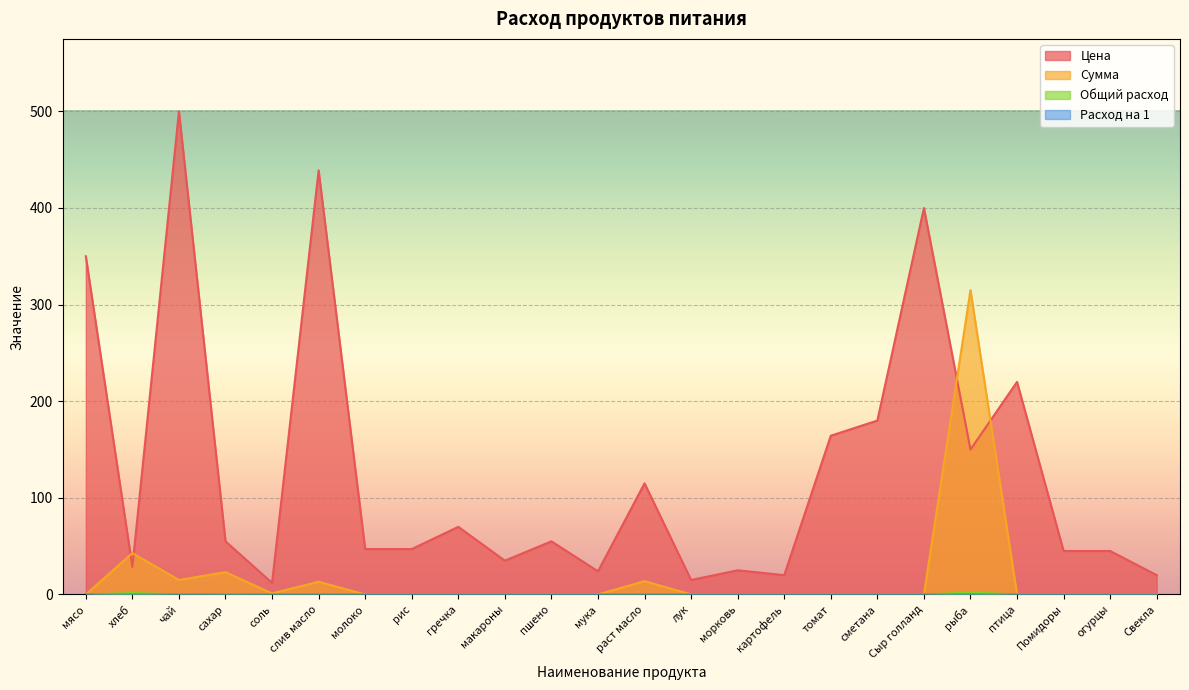

At which category does Расход на 1 reach its first local valley?

чай